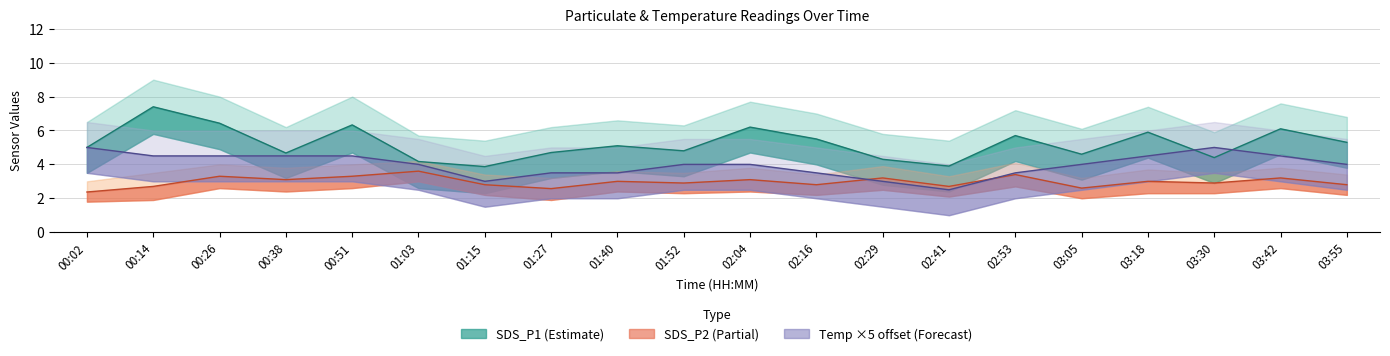

Which series has the largest range (max minus min)?

SDS_P1